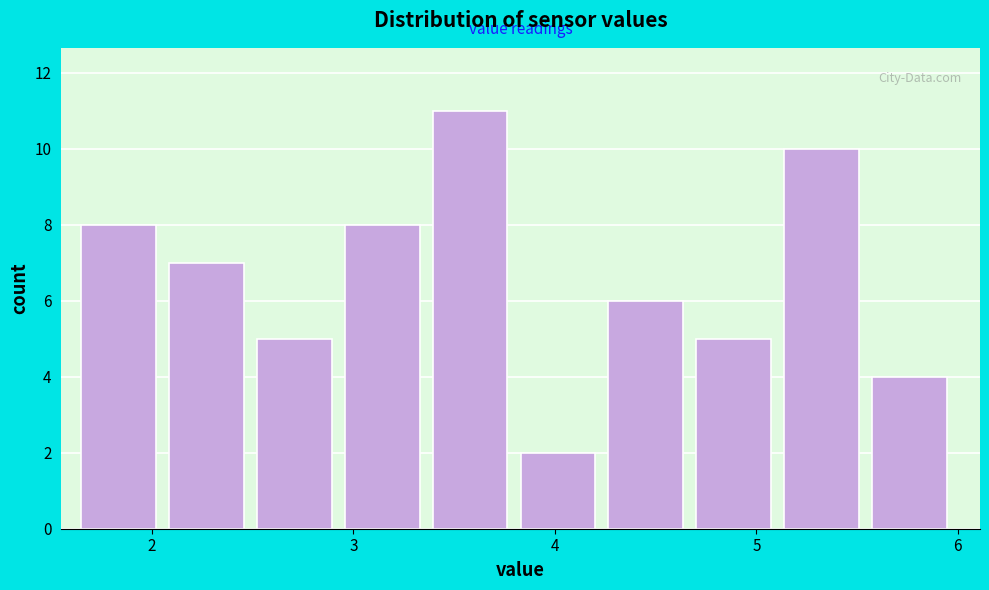

Over which range of the x-axis is the bar tallest?

3.4 to 3.8